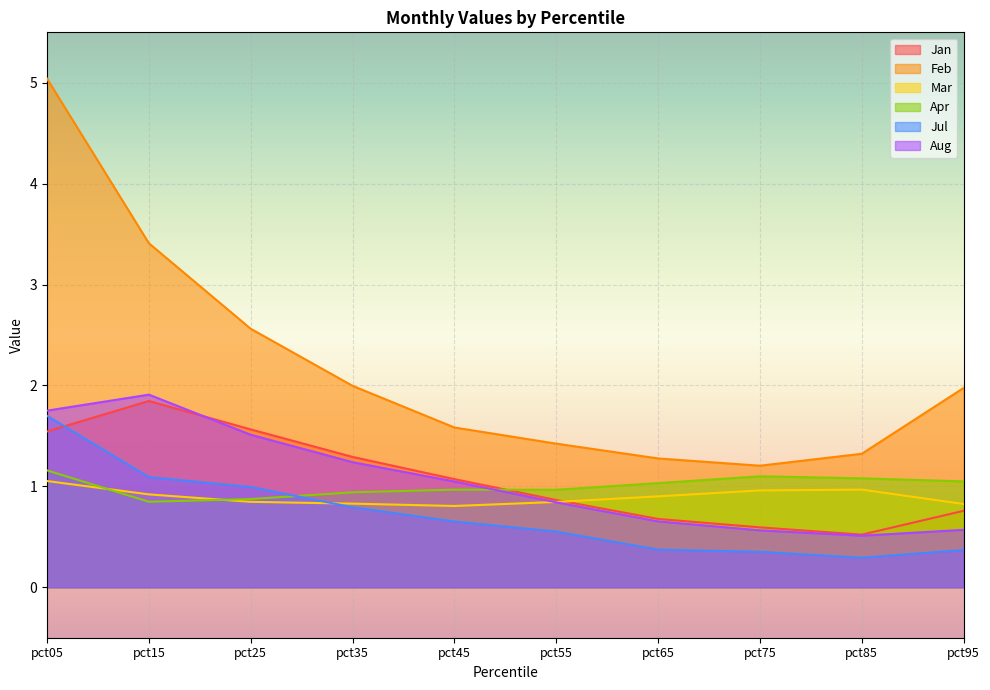

What is the sum of the Aug values at pct65 and pct05?

2.4